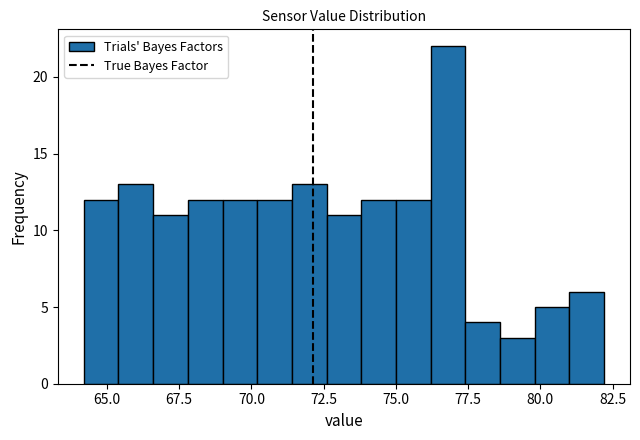

Around what value on the x-axis is the tallest bar? Give the approximate position of its centre, as read against the axis.

77.0